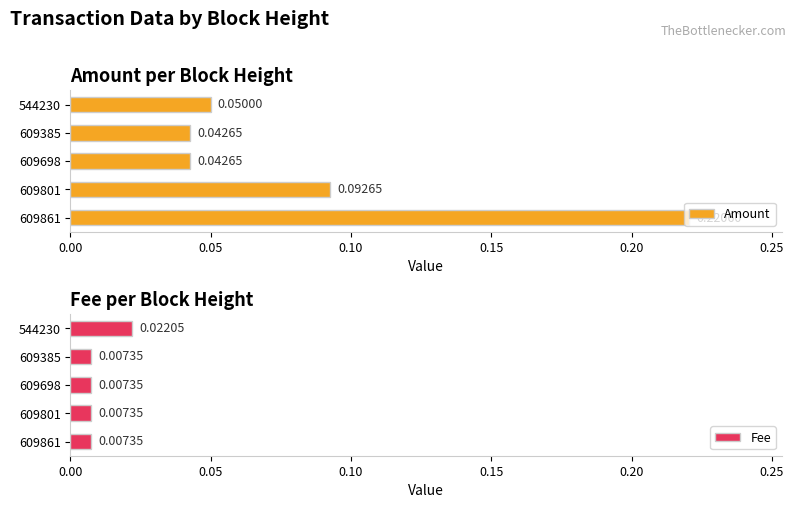

Which series has the widest spread of values?

Amount